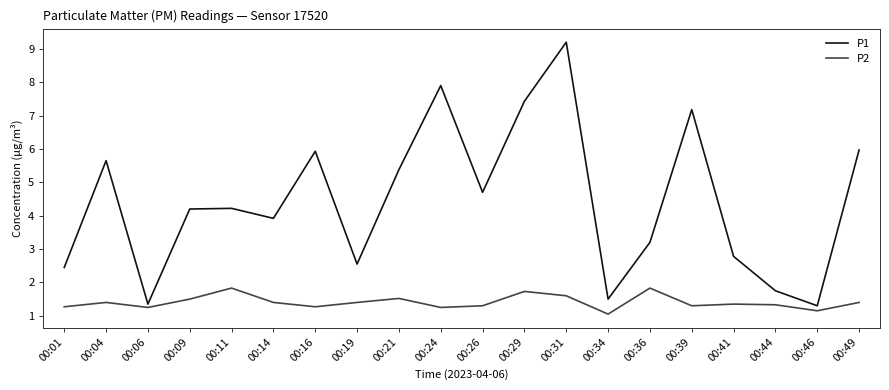

Rank the series by their average value, from lowest to highest.

P2, P1